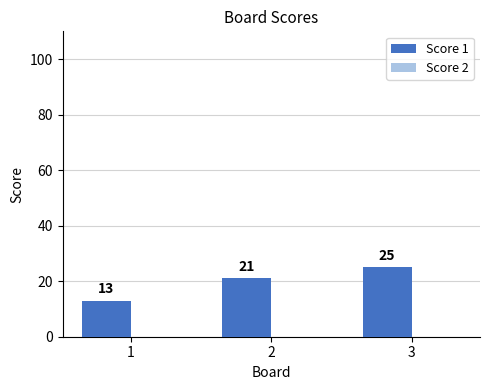

Is it true that the value at 1 is 17?

False